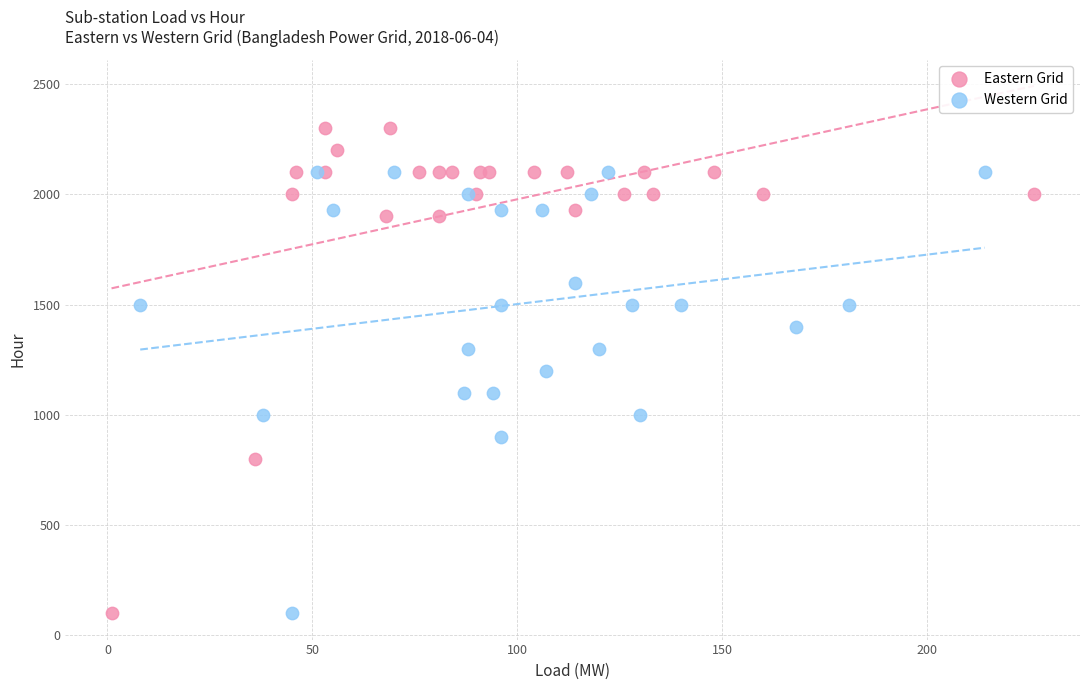

What are all the series names shown in the legend?

Eastern Grid, Western Grid